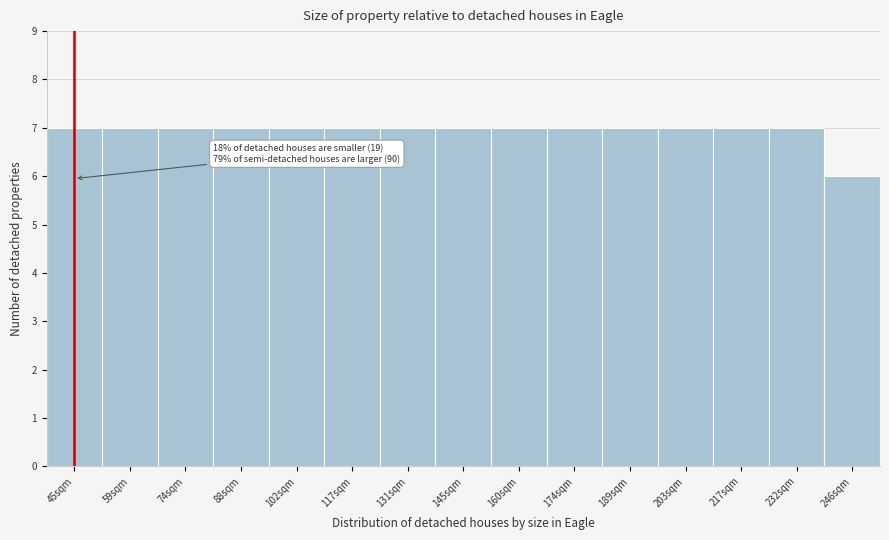

Reading right to left, list all the values displayed in this chart.

246sqm=6	232sqm=7	217sqm=7	203sqm=7	189sqm=7	174sqm=7	160sqm=7	145sqm=7	131sqm=7	117sqm=7	102sqm=7	88sqm=7	74sqm=7	59sqm=7	45sqm=7